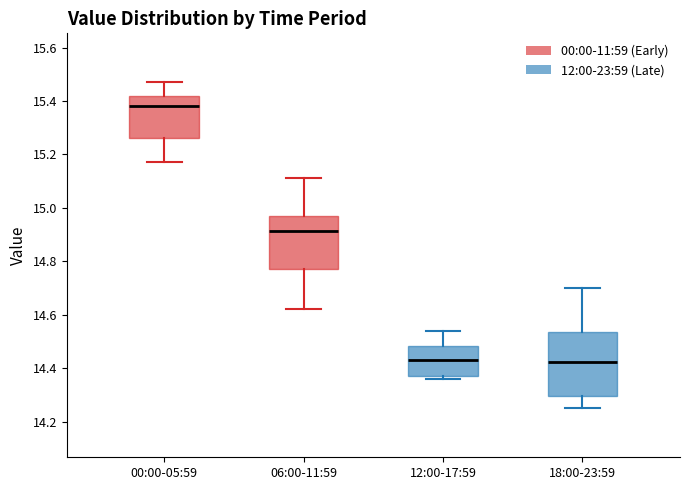

Where is the lower edge of the box for 12:00-17:59 on the y-axis? The values are not printed on the chart, so give them approximately, as read against the axis.

14.38